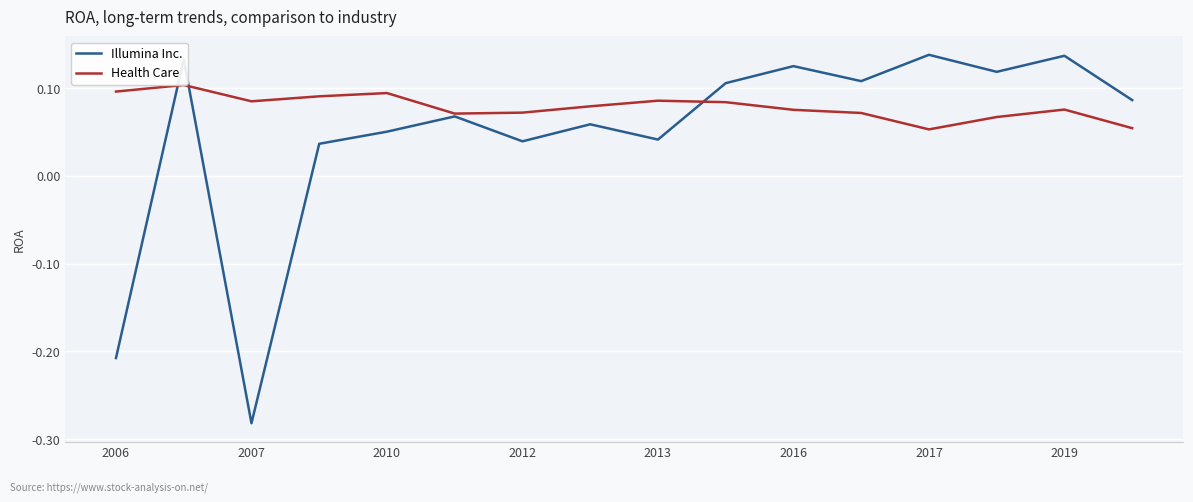

Rank the series by their average value, from highest to lowest.

Health Care, Illumina Inc.